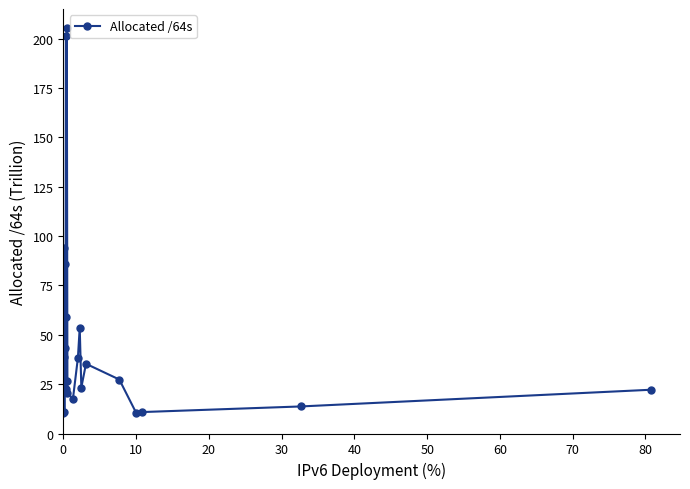

What is the value of the 5th point from the left?

43.1